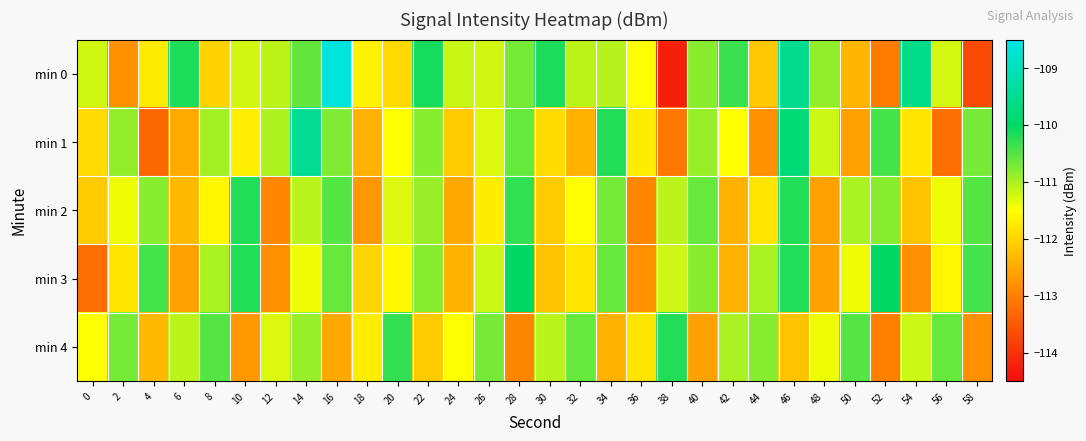

Which label corresponds to the largest value in the chart?

16